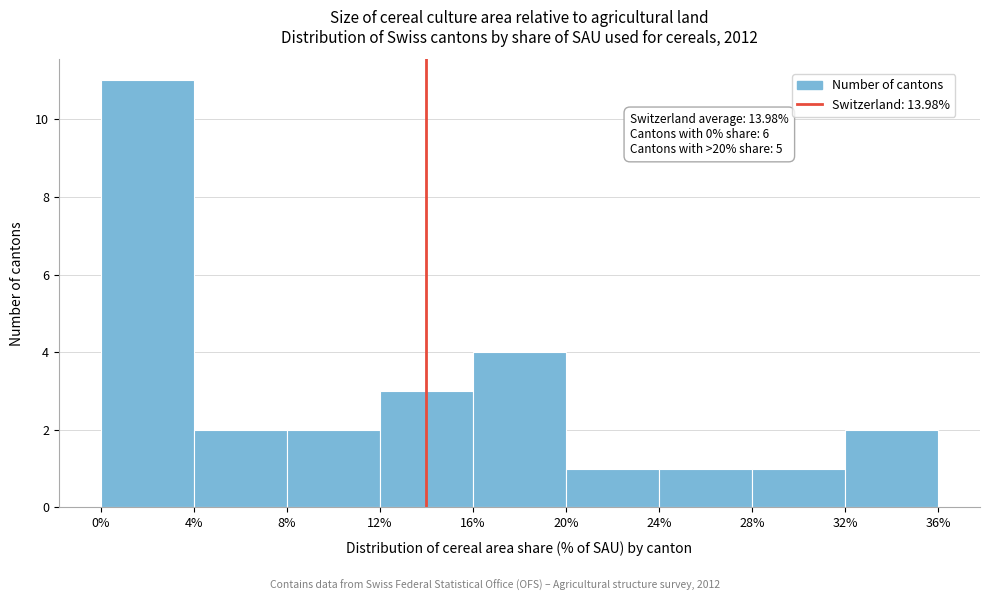

Which range on the x-axis has the tallest bar?

0% to 4%